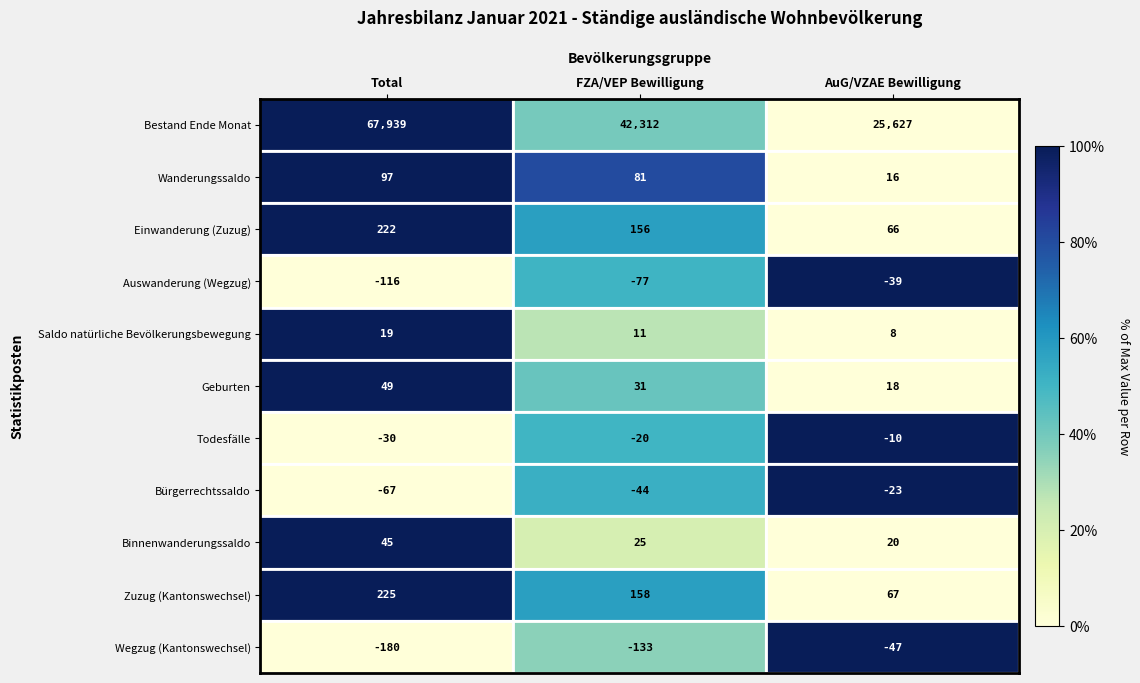

True or false: Wegzug (Kantonswechsel) has a value of -180 at Total.

True